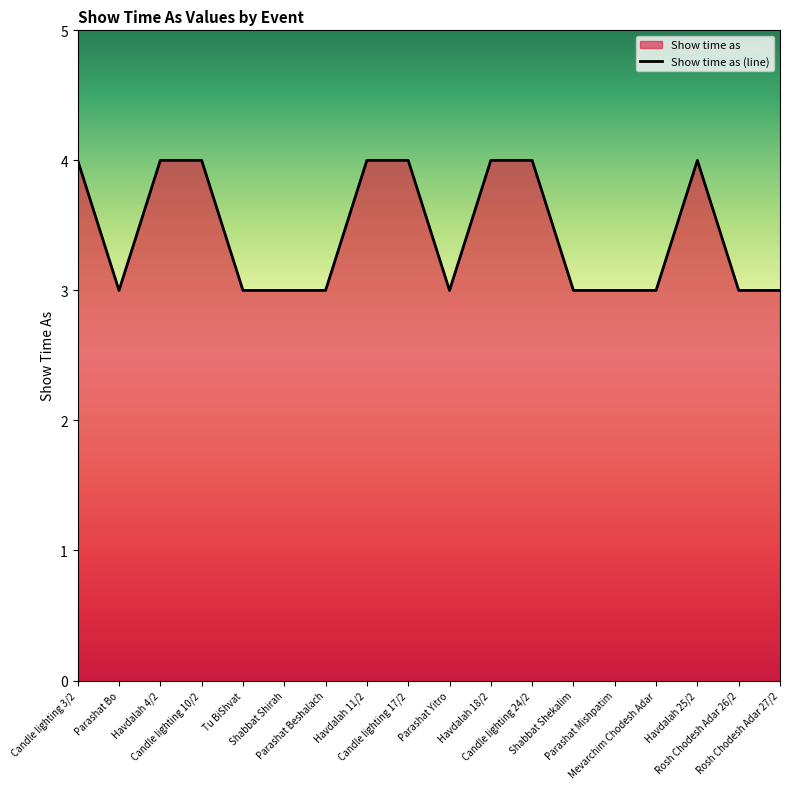

What value does the data have at Havdalah 11/2?

4